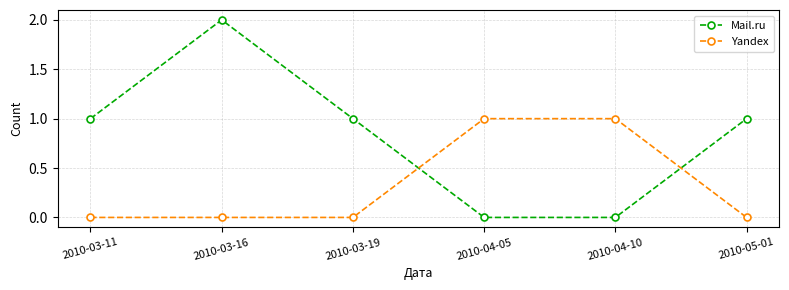

At which category does the chart reach its peak across all series?

2010-03-16